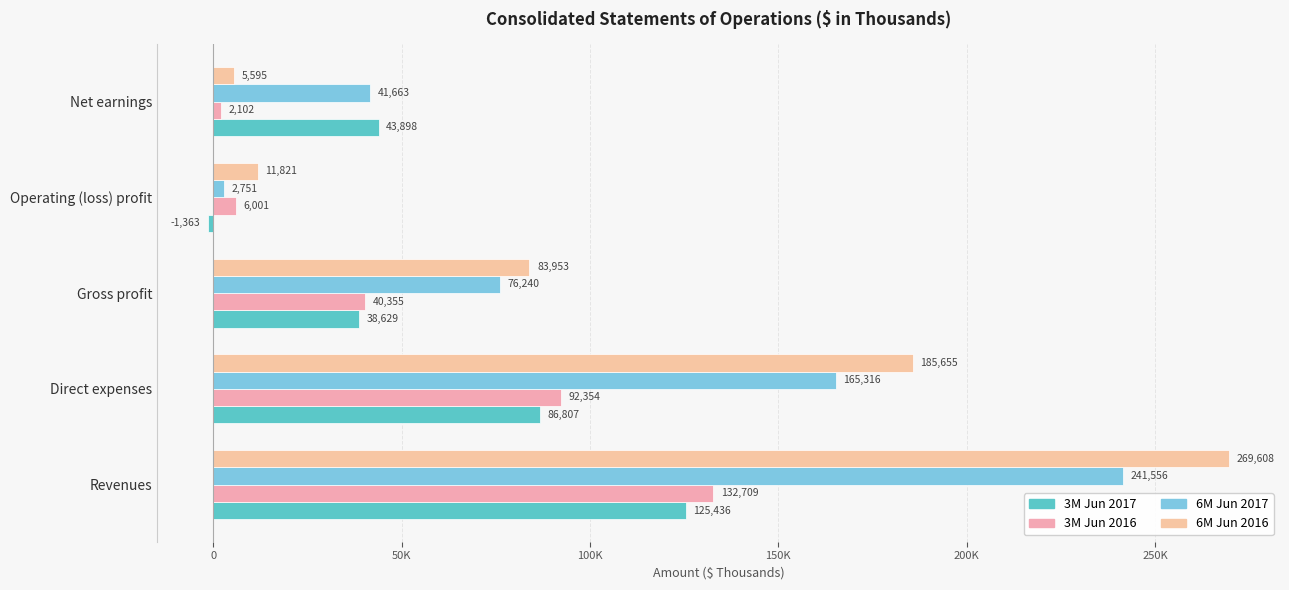

How many bars are there in each group?

4